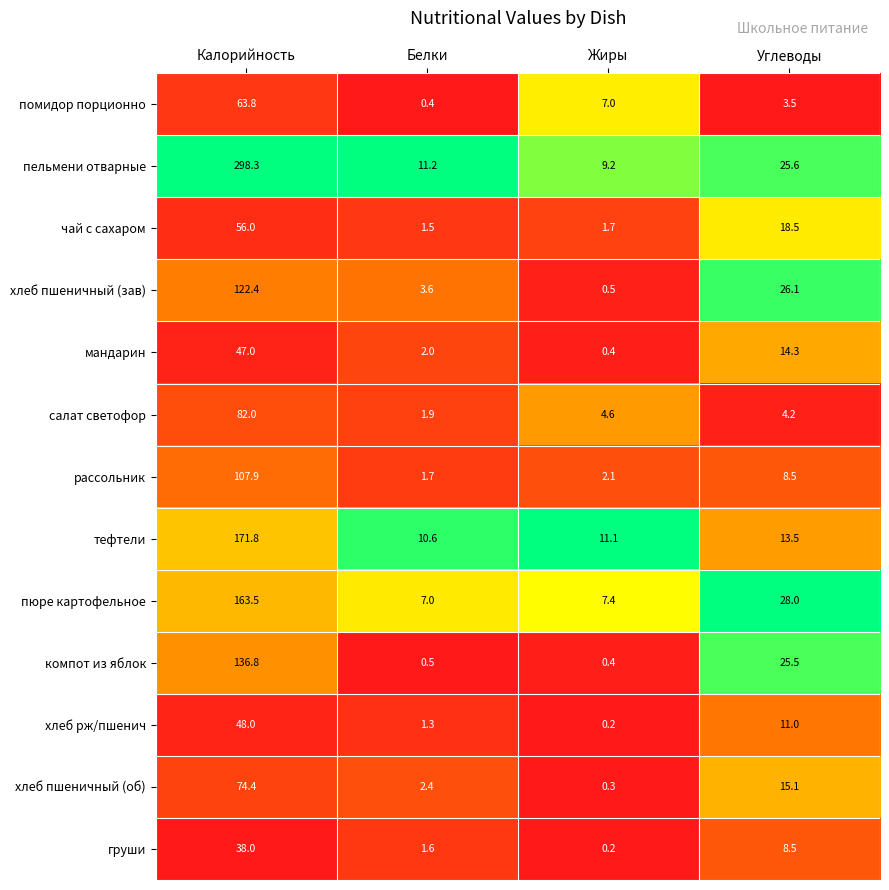

The груши series shows 38.0 at Калорийность. True or false?

True